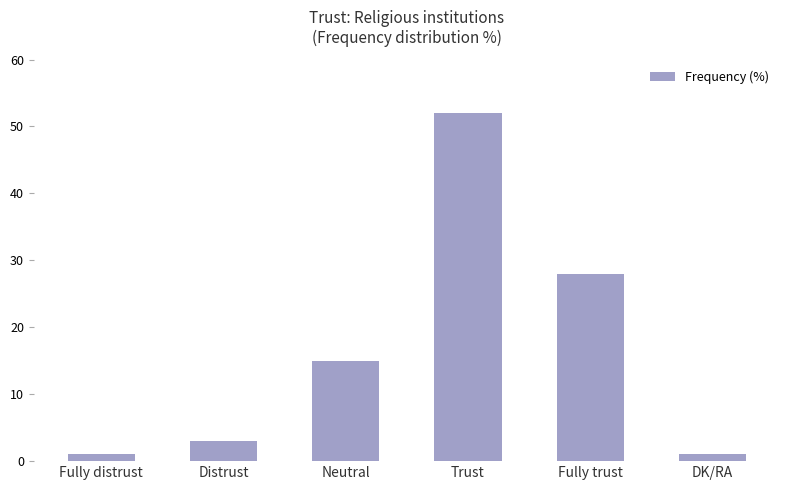

What is the ratio of the value at Distrust to the value at Fully distrust?

3.0